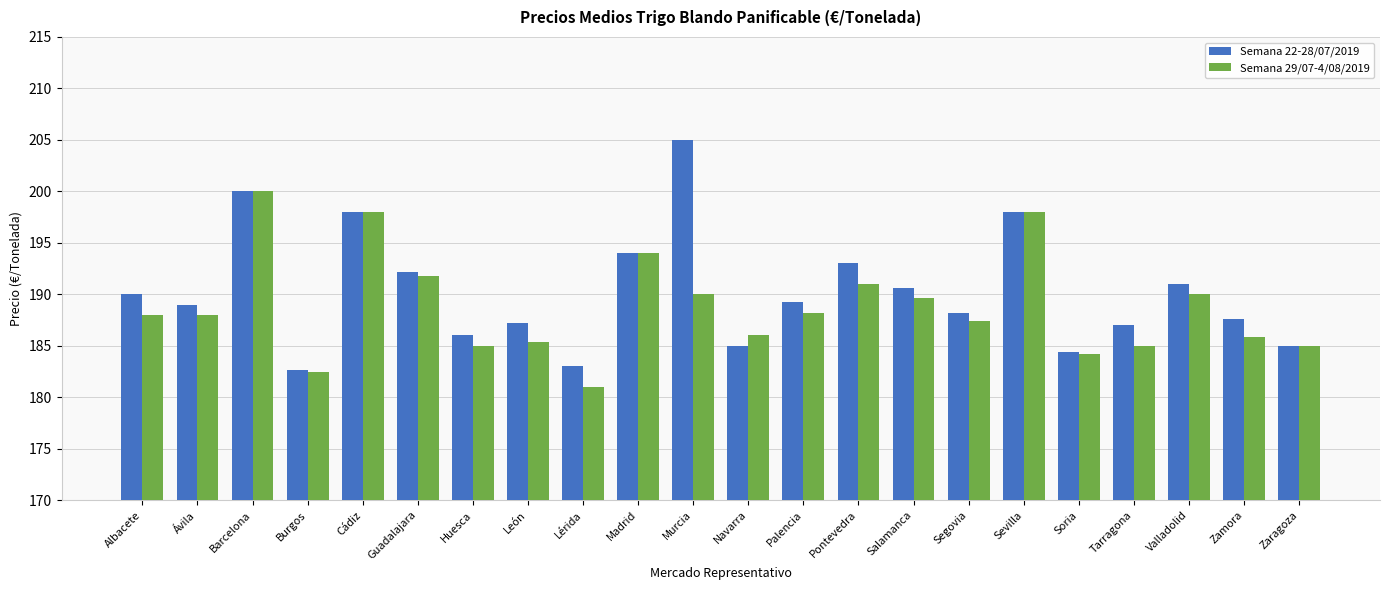

Between Barcelona and Pontevedra, which series saw the biggest shift?

Semana 29/07-4/08/2019